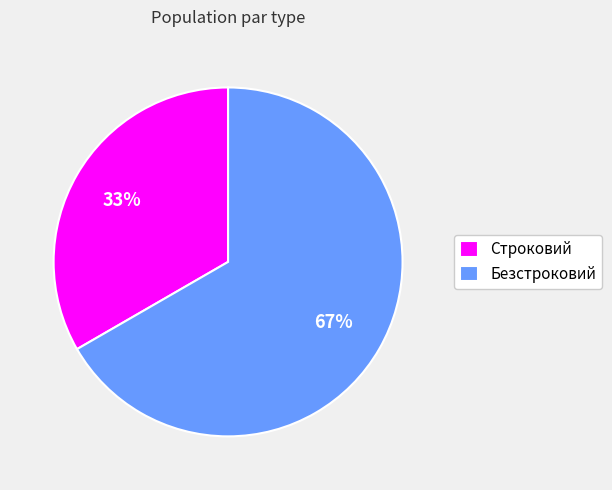

What percentage is the Безстроковий slice, to the nearest percent?

67%